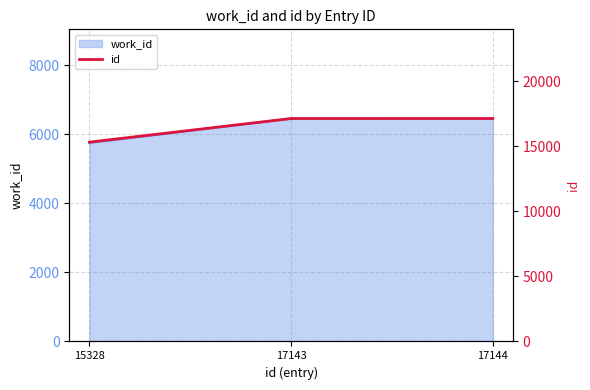

What is the ratio of the value at 15328 to the value at 17143?

0.9